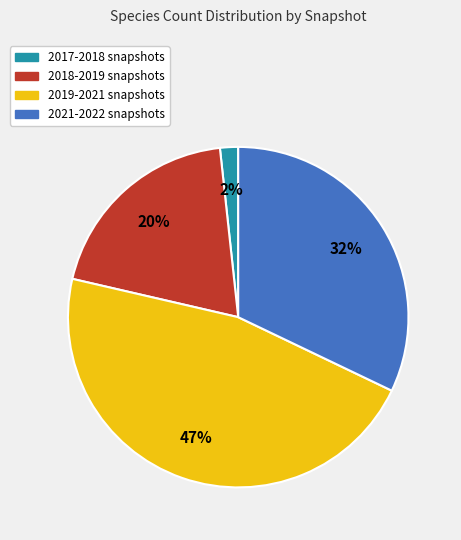

Between 2018-2019 snapshots and 2021-2022 snapshots, which is larger?

2021-2022 snapshots